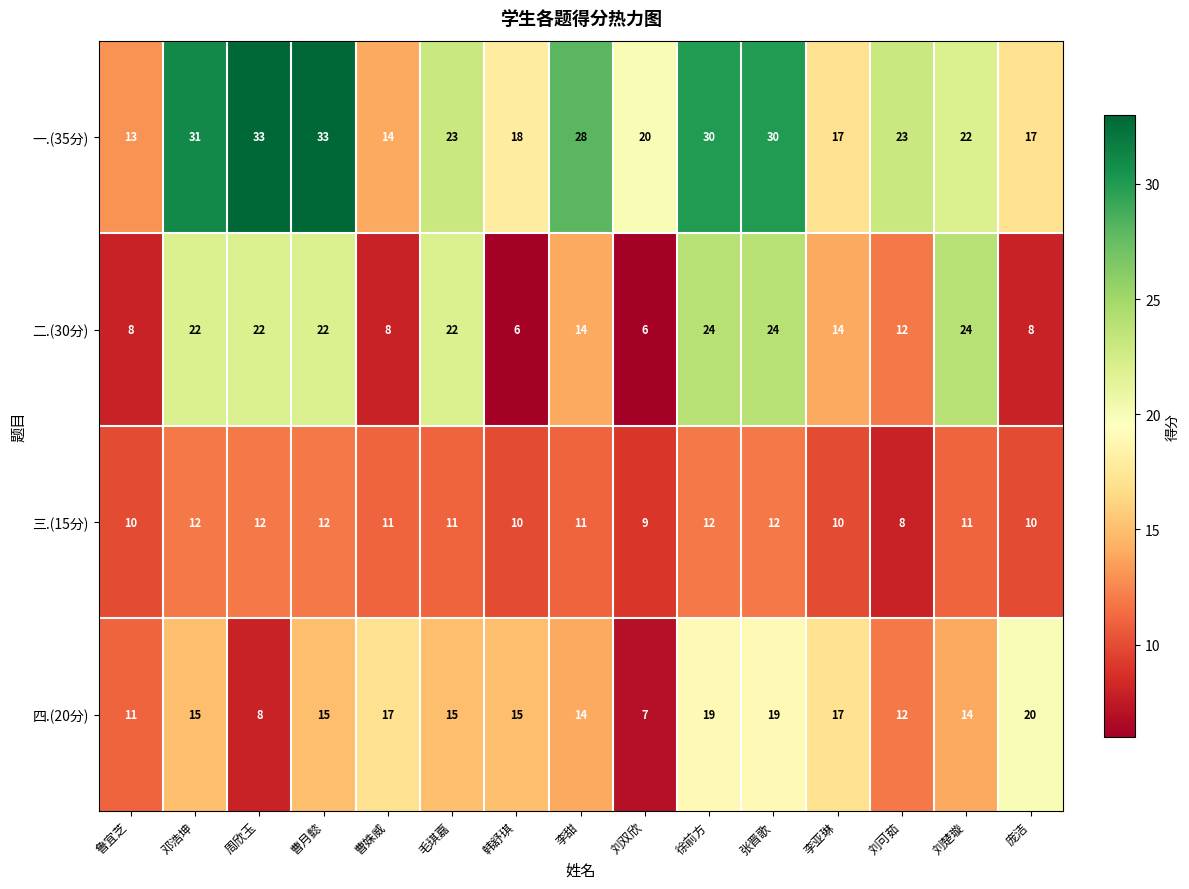

What is the maximum value shown in the chart?

33